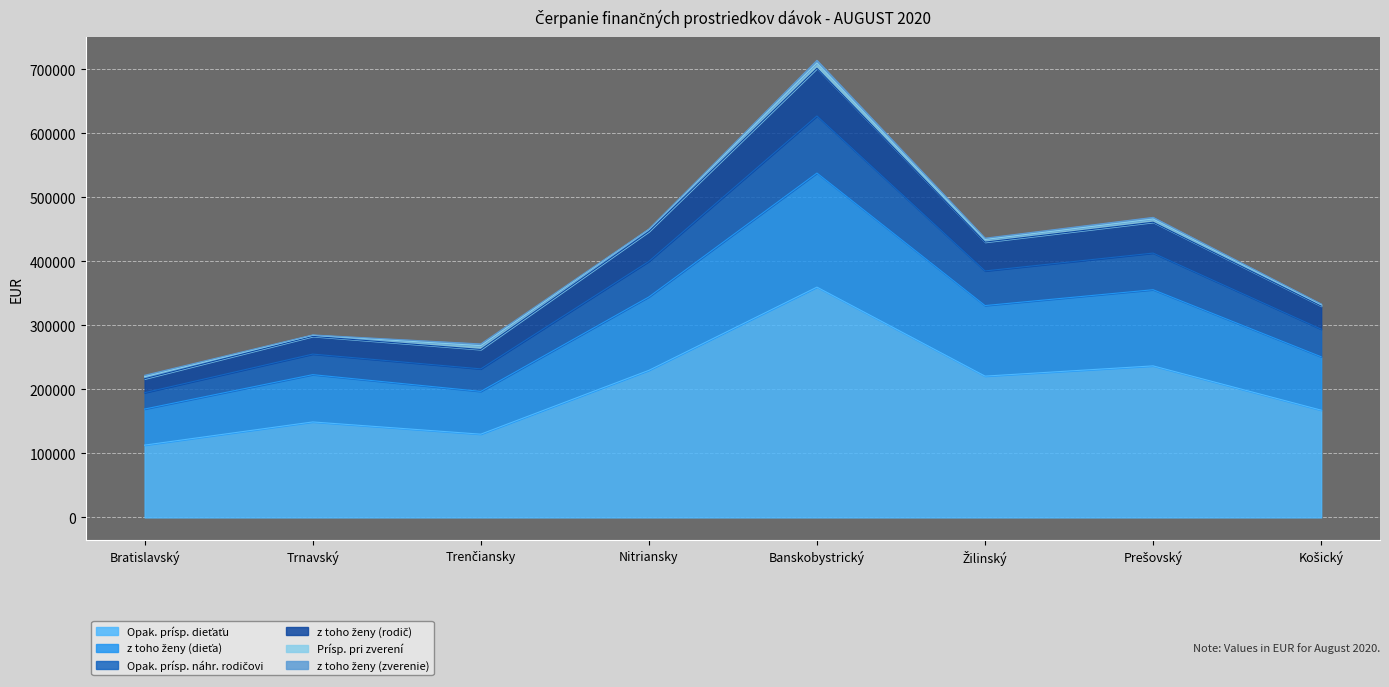

True or false: Opak. prísp. dieťaťu has a value of 130133.7 at Banskobystrický.

False